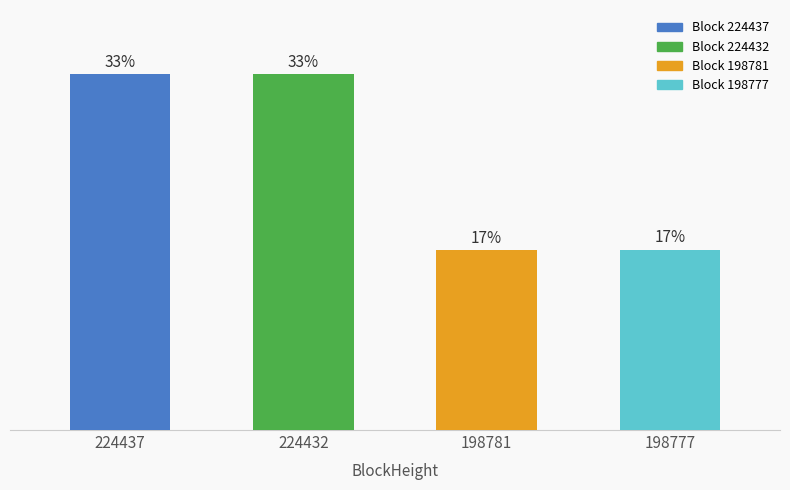

Does the chart contain any negative values?

No